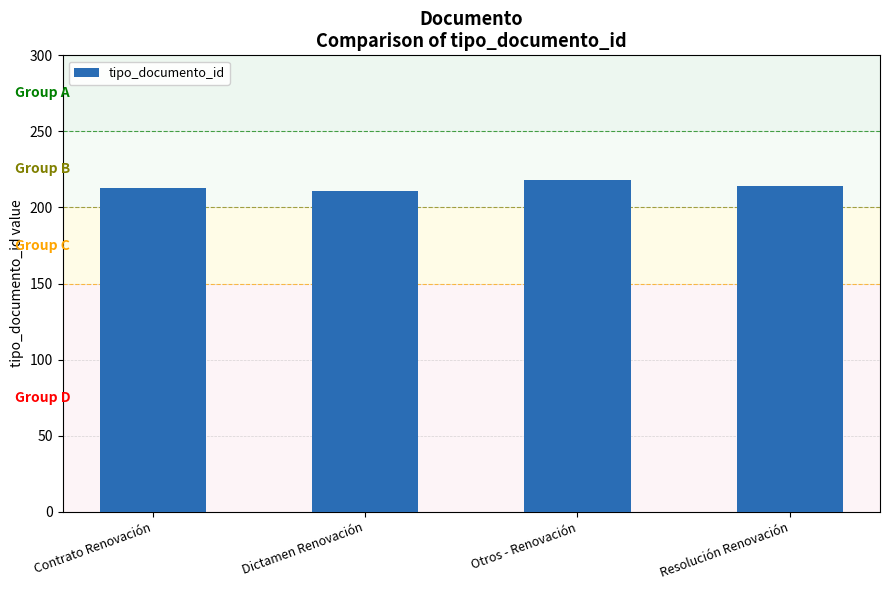

True or false: the data shows 214 at Resolución Renovación.

True